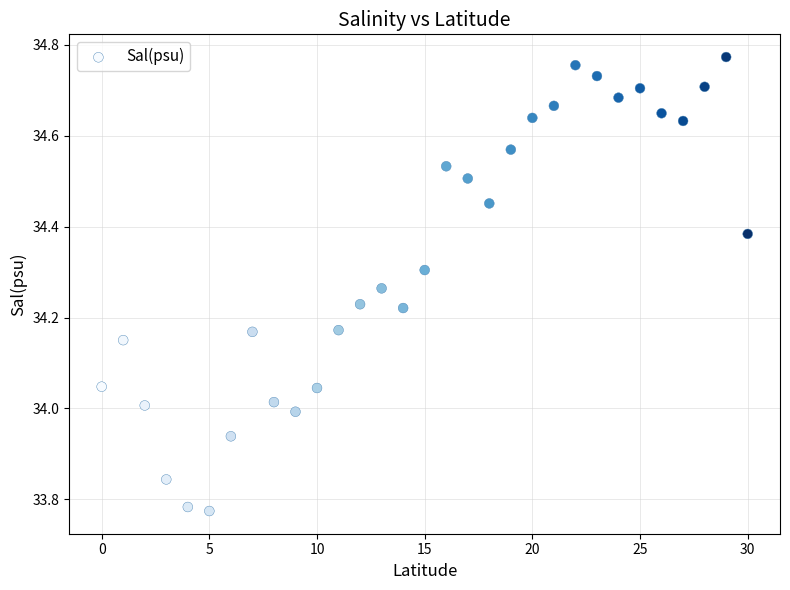

What is the range of Y values (max minus min)?

1.0